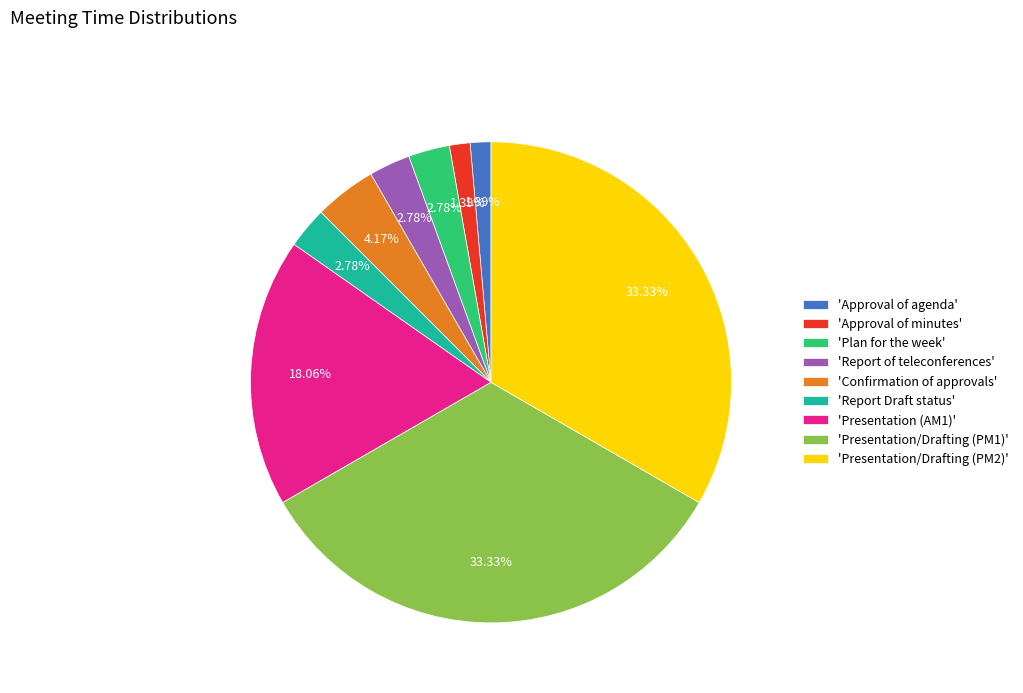

Is the sum of 'Approval of agenda' and 'Approval of minutes' greater than half?

No